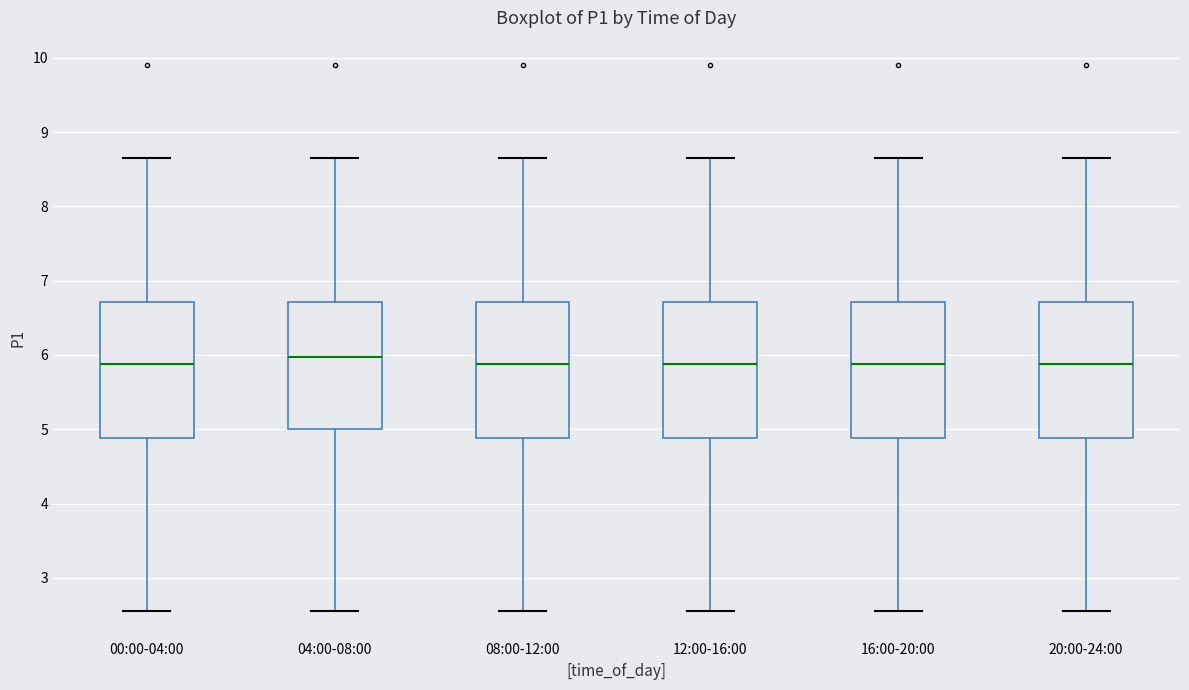

Reading left to right, read every box against the y-axis: the position of its median line, the range the box covers, and the ends of its whiskers. The values are not printed on the chart, so give them approximately, as read against the axis.

00:00-04:00: median 5.9, box 4.9 to 6.7, whiskers 2.6 to 8.7
04:00-08:00: median 6.0, box 5.0 to 6.7, whiskers 2.6 to 8.7
08:00-12:00: median 5.9, box 4.9 to 6.7, whiskers 2.6 to 8.7
12:00-16:00: median 5.9, box 4.9 to 6.7, whiskers 2.6 to 8.7
16:00-20:00: median 5.9, box 4.9 to 6.7, whiskers 2.6 to 8.7
20:00-24:00: median 5.9, box 4.9 to 6.7, whiskers 2.6 to 8.7